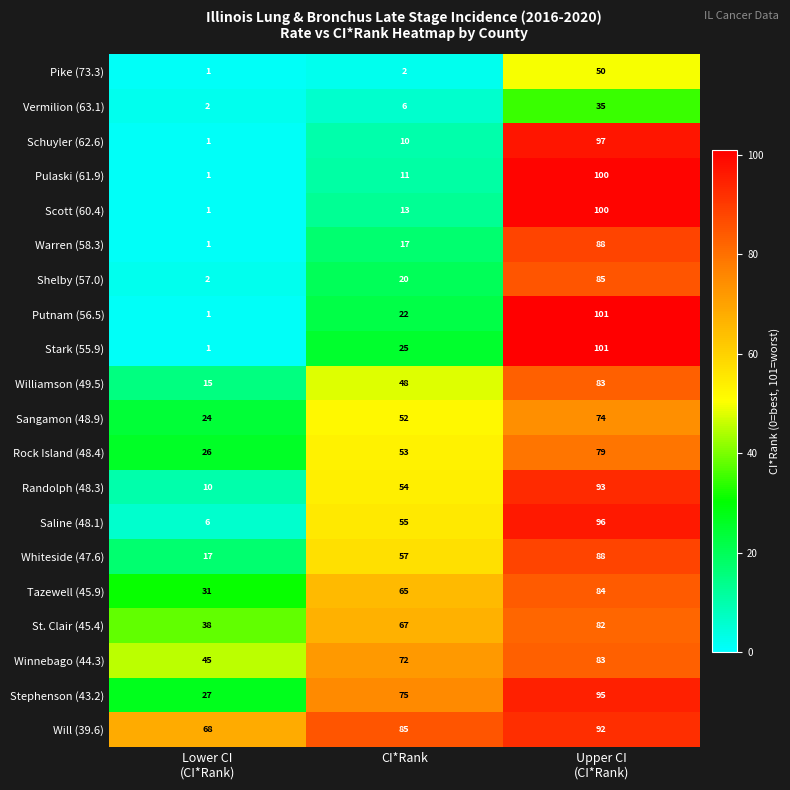

What is the highest value of the Pulaski (61.9) series?

100